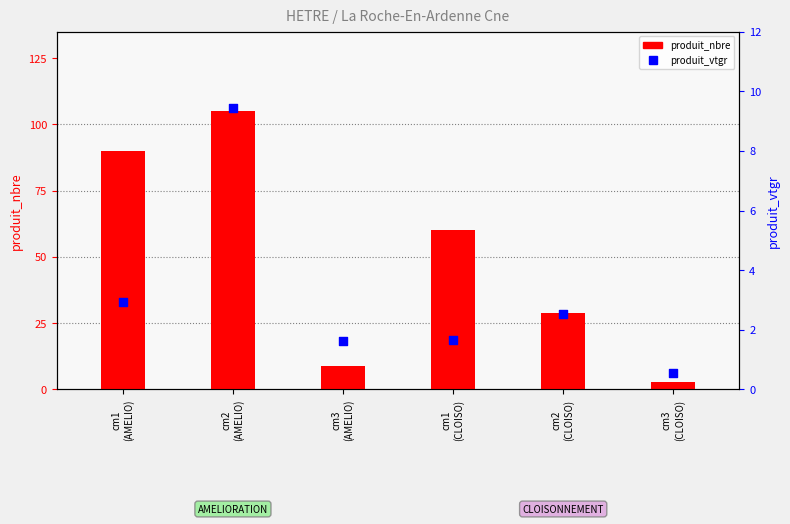

What is the total value across all series at cm2
(CLOISO)?

31.5